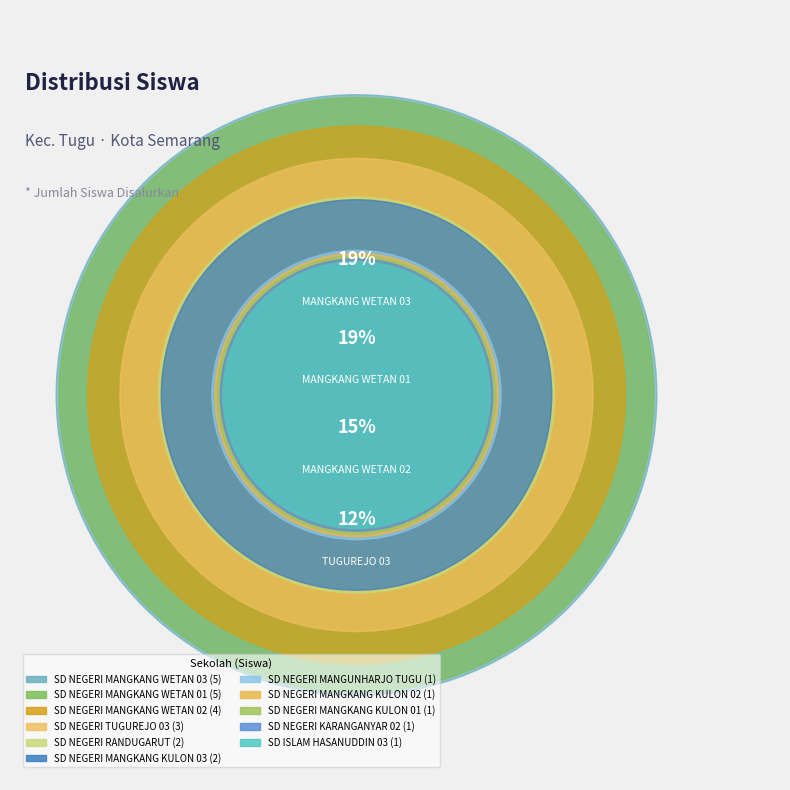

Count the number of slices in the pie.

11